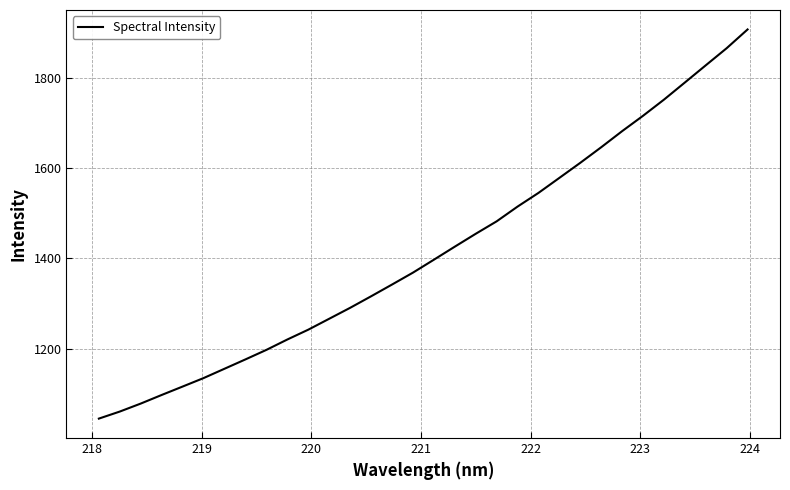

What is the difference between the maximum and minimum values?

862.9